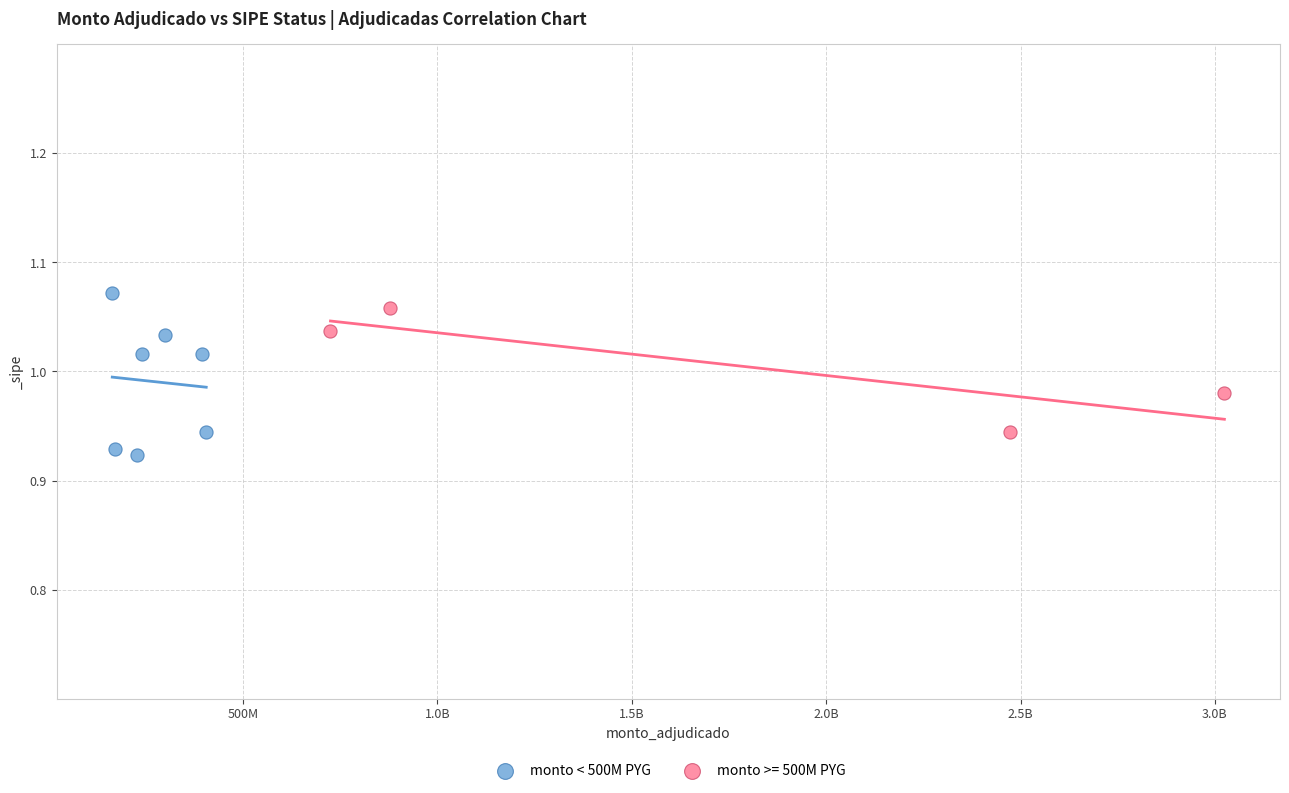

Which series has the largest Y range (max minus min)?

monto < 500M PYG